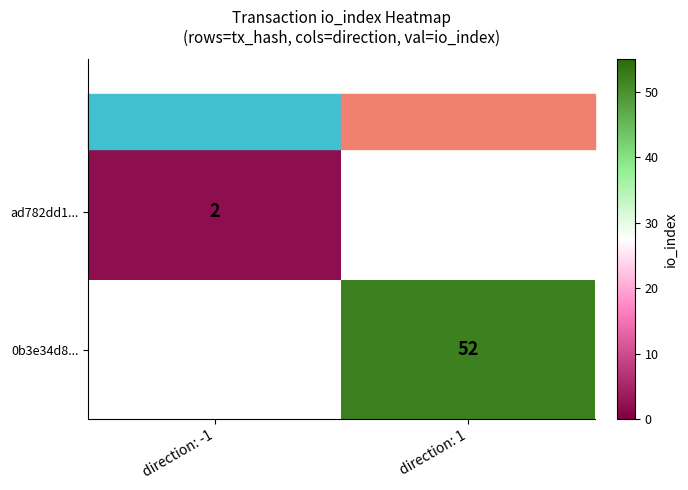

Which has a higher value, direction: -1 or direction: 1?

direction: 1